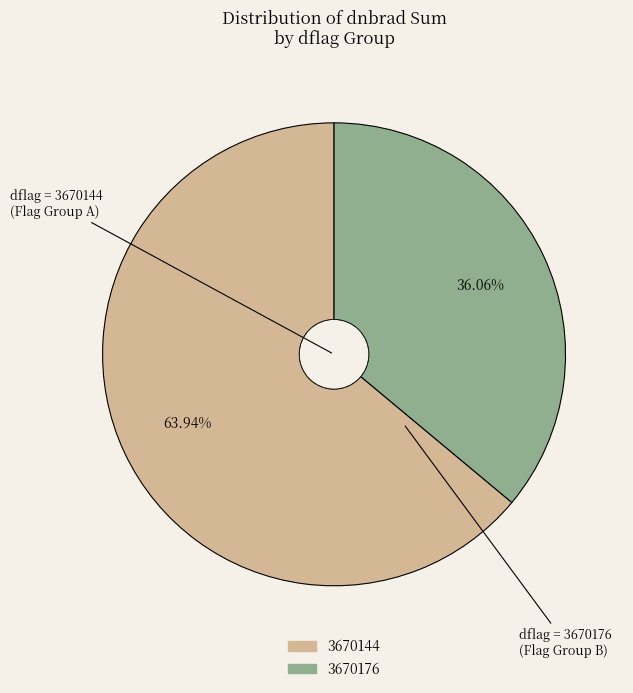

Combined, do 3670144 and 3670176 account for over 50%?

Yes